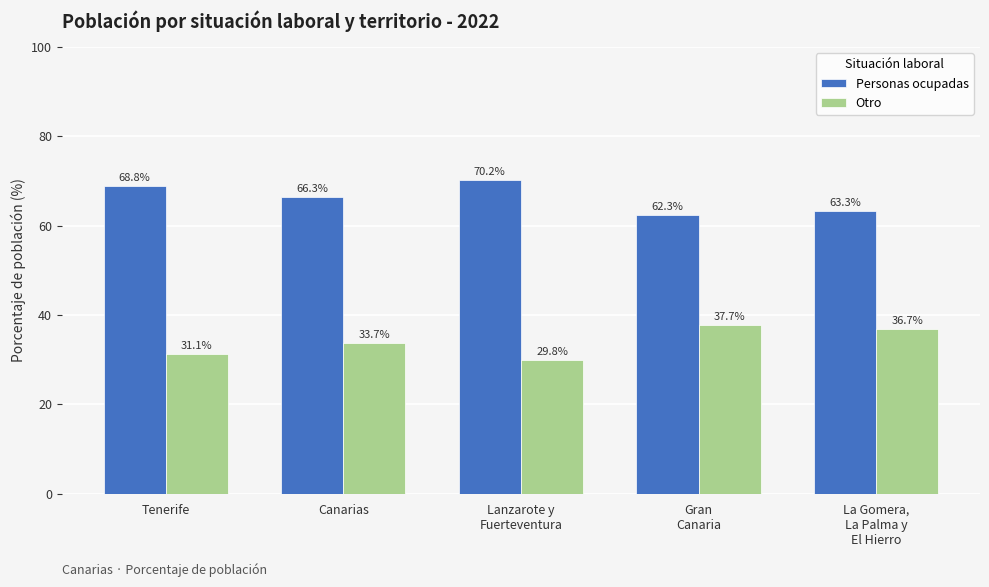

List the labels in order of Otro value, largest first.

Gran
Canaria, La Gomera,
La Palma y
El Hierro, Canarias, Tenerife, Lanzarote y
Fuerteventura